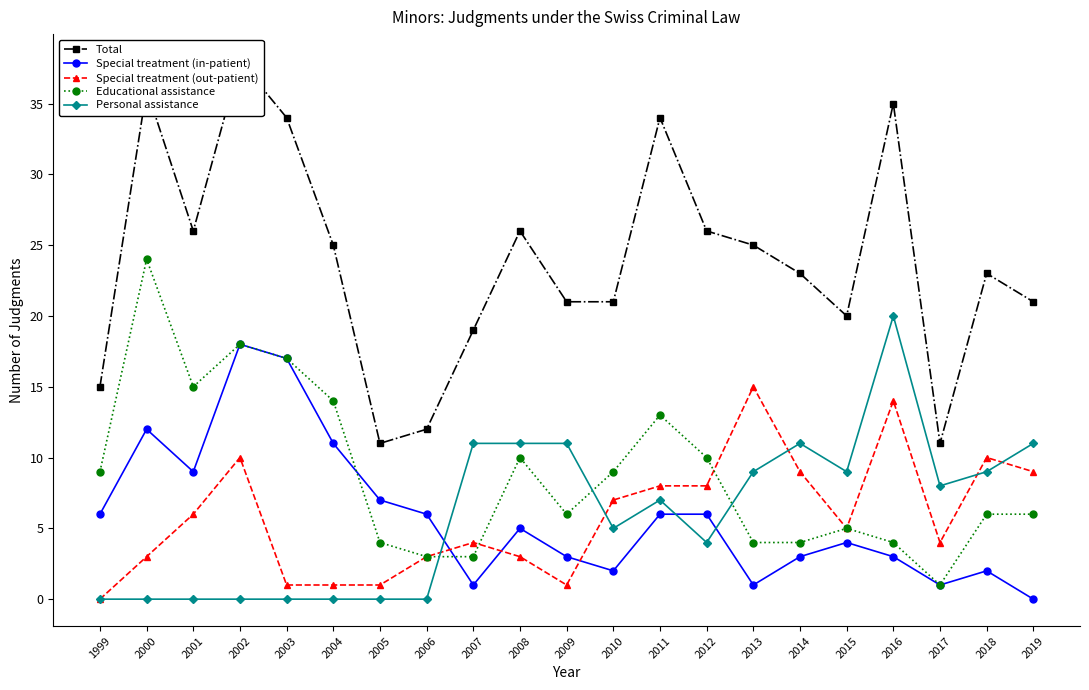

After their last crossing, which series has the higher values: Personal assistance or Educational assistance?

Personal assistance